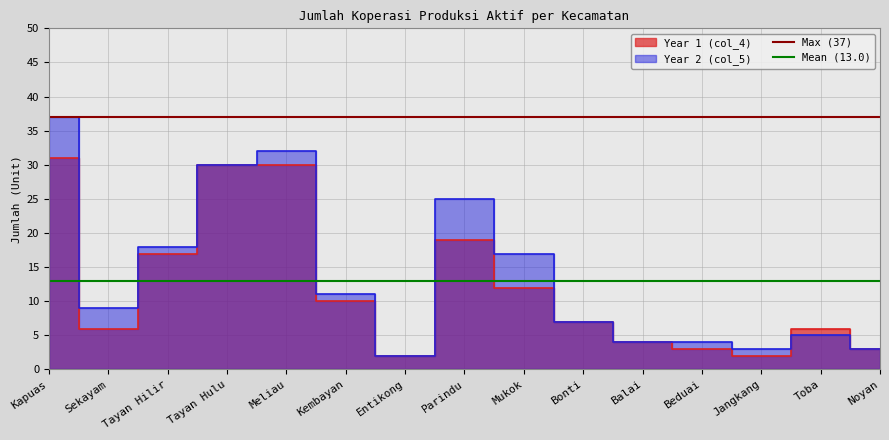

Which has a higher value, Kapuas or Sekayam?

Kapuas